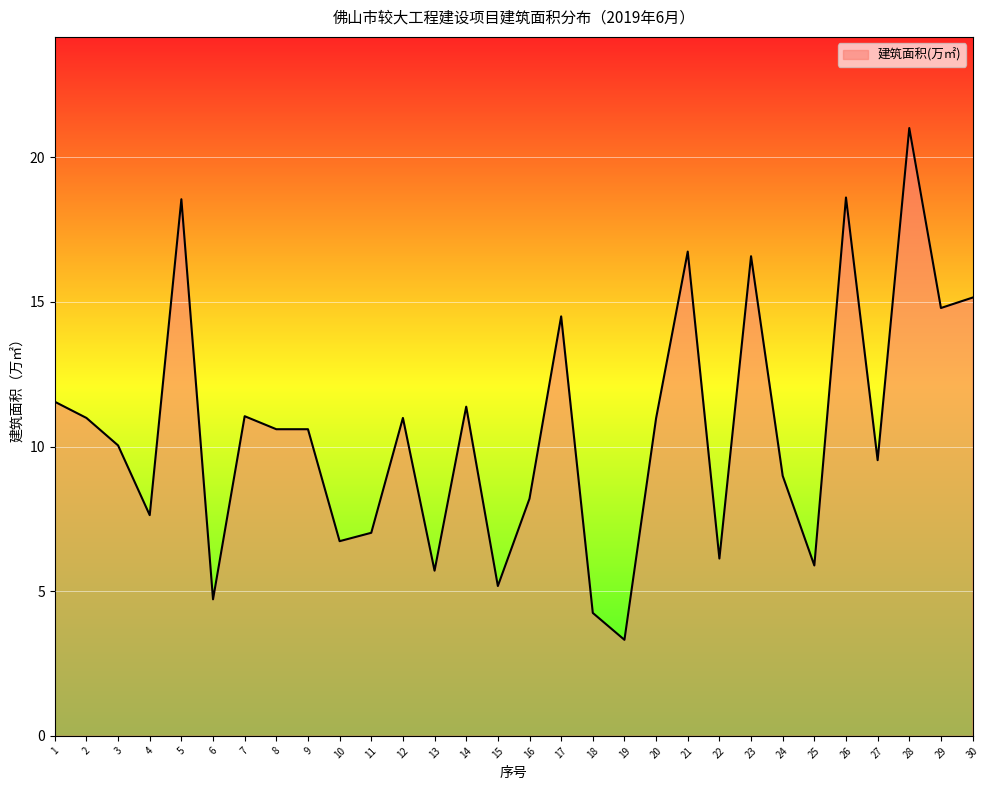

The chart shows a value of 14.5 at 17. True or false?

True